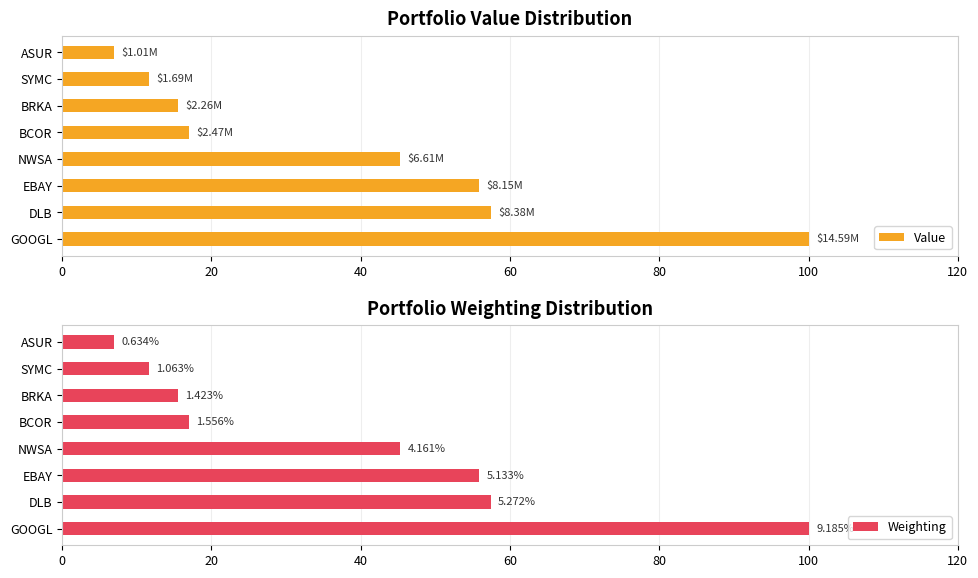

How many data points in Value are above 45?

4